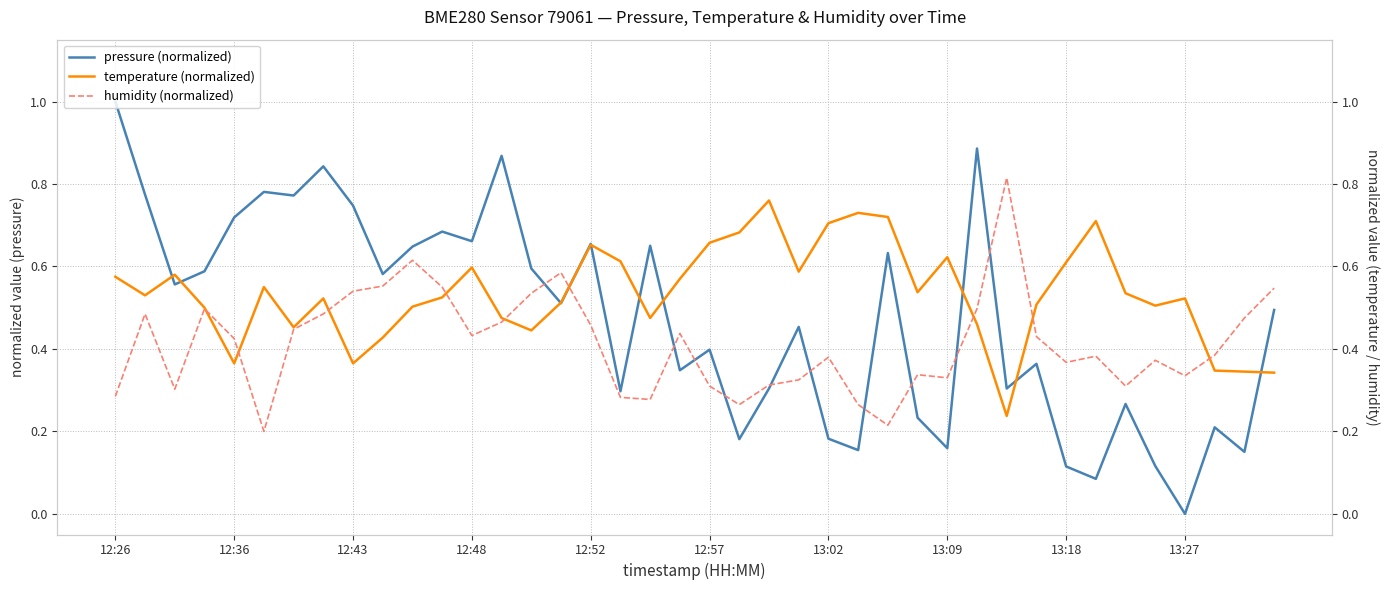

At which category is the sum across all series the highest?

12:26